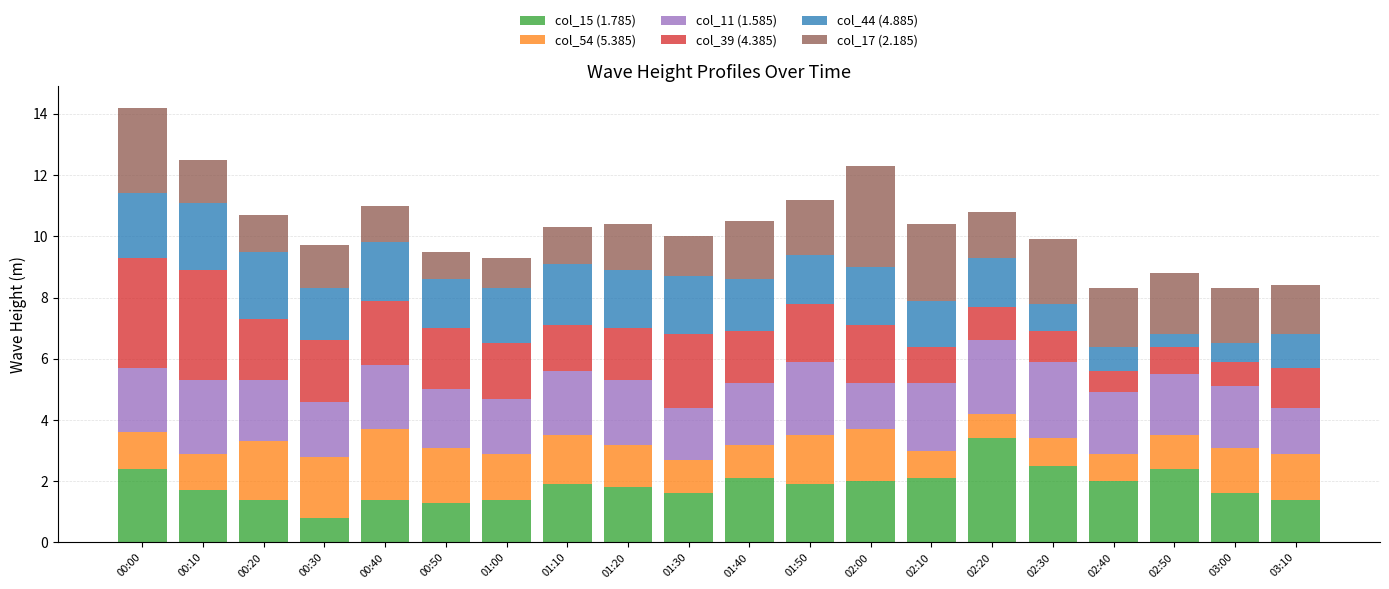

What is the lowest value of the col_15 (1.785) series?

0.8